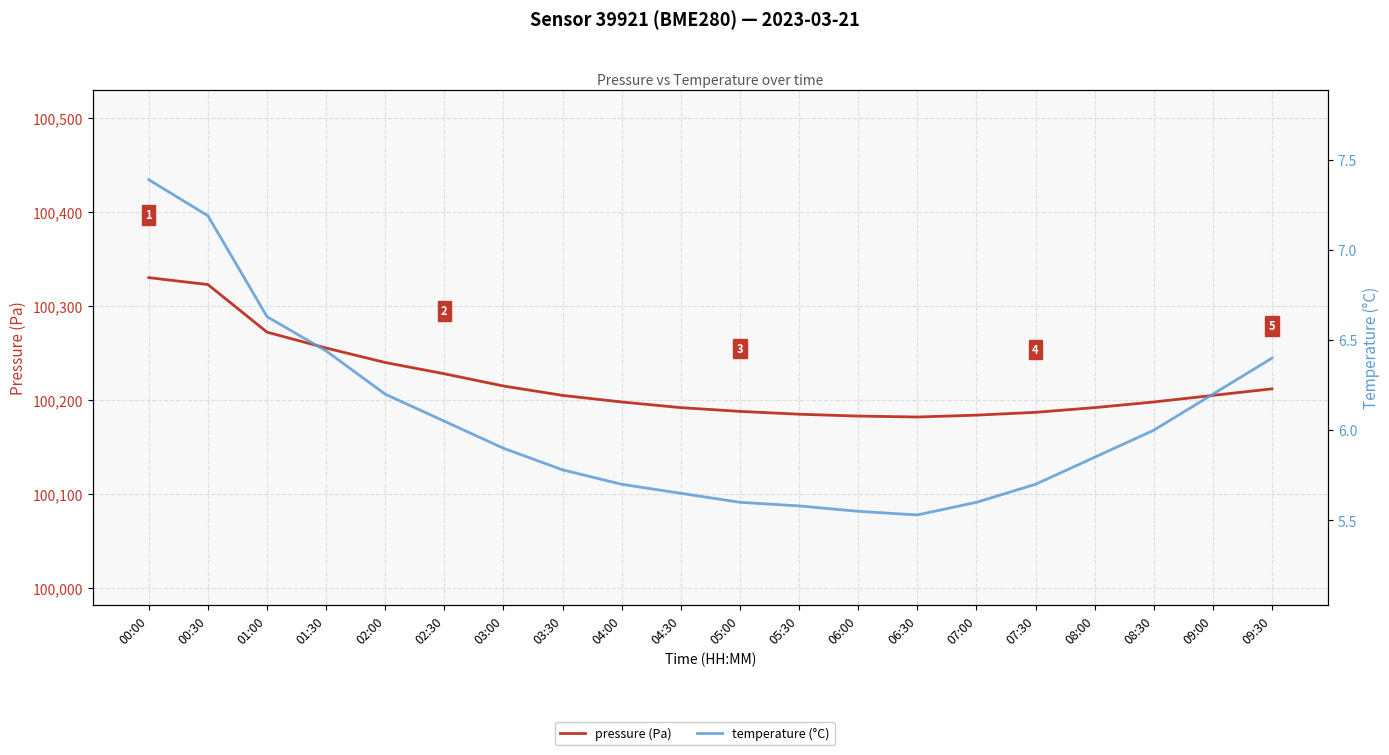

Is the value of temperature (°C) at 09:00 greater than the value of pressure (Pa) at 02:30?

No